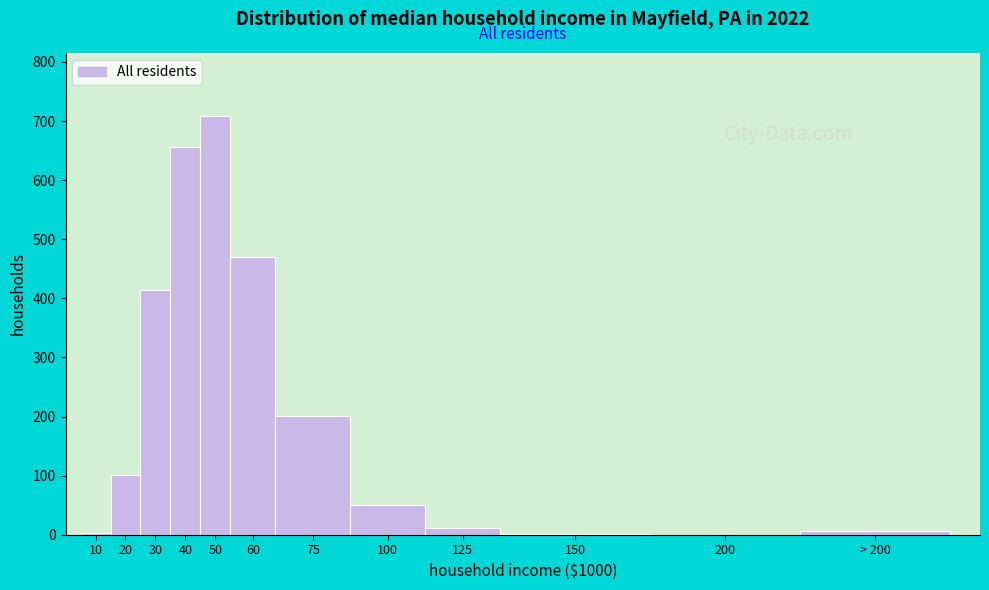

What is the greatest value displayed?

709.2